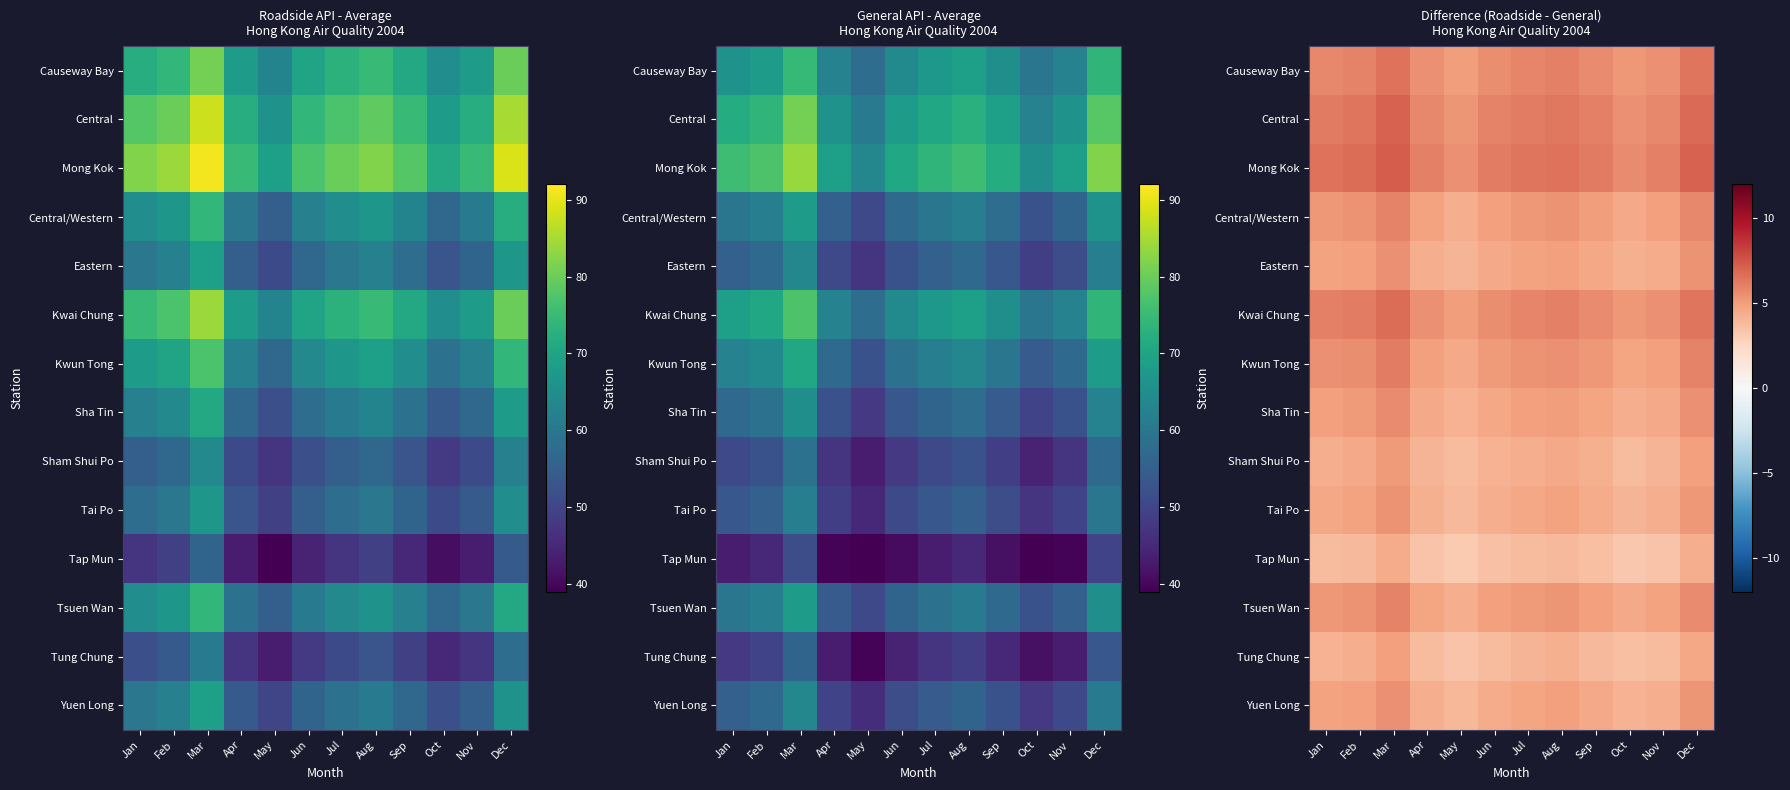

Which category has the highest value across all series?

Mar